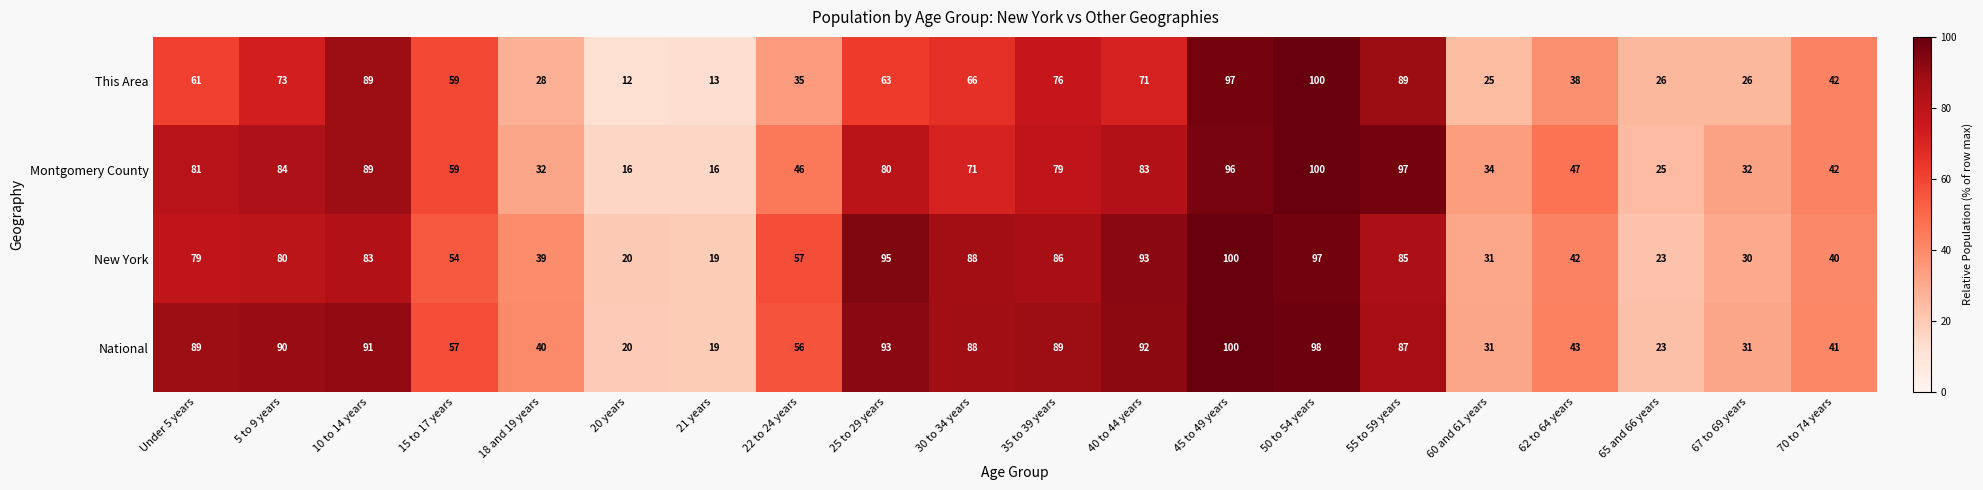

What is the minimum value for Montgomery County?

16